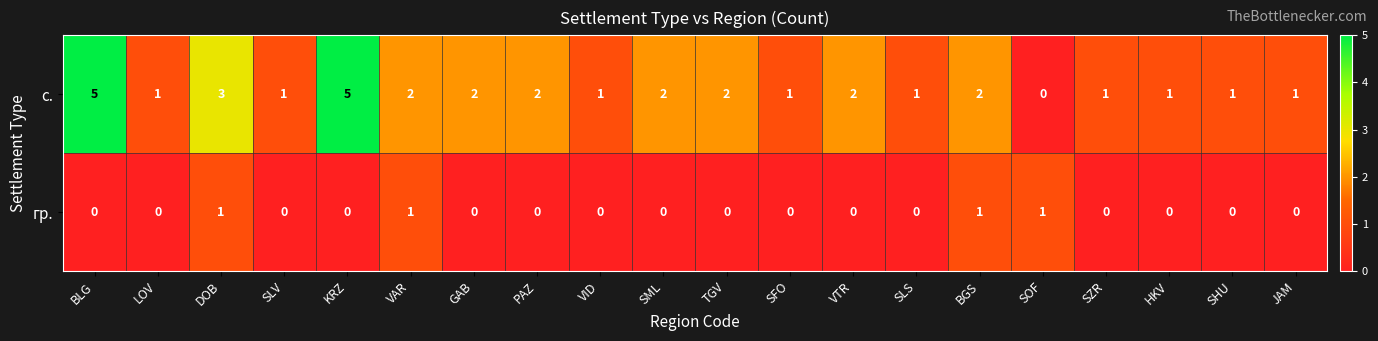

How many гр. values are between 0 and 1?

20